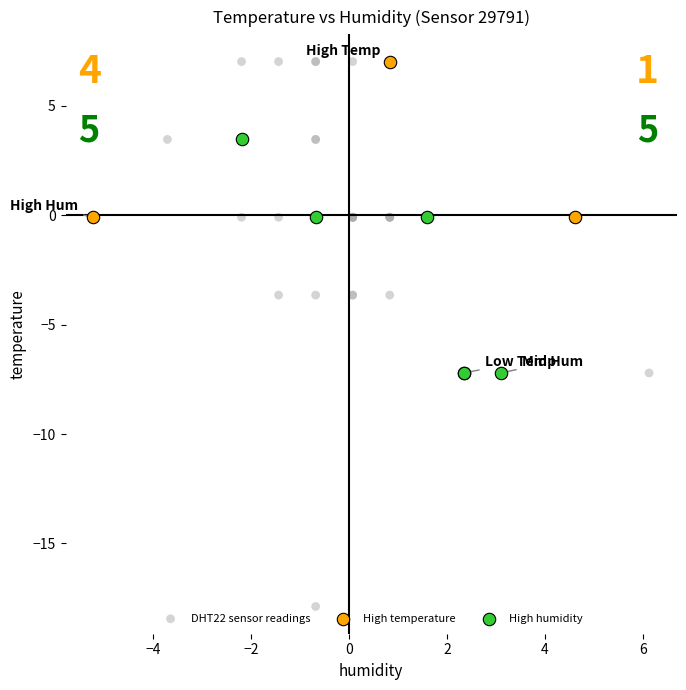

Which series has the largest Y range (max minus min)?

DHT22 sensor readings